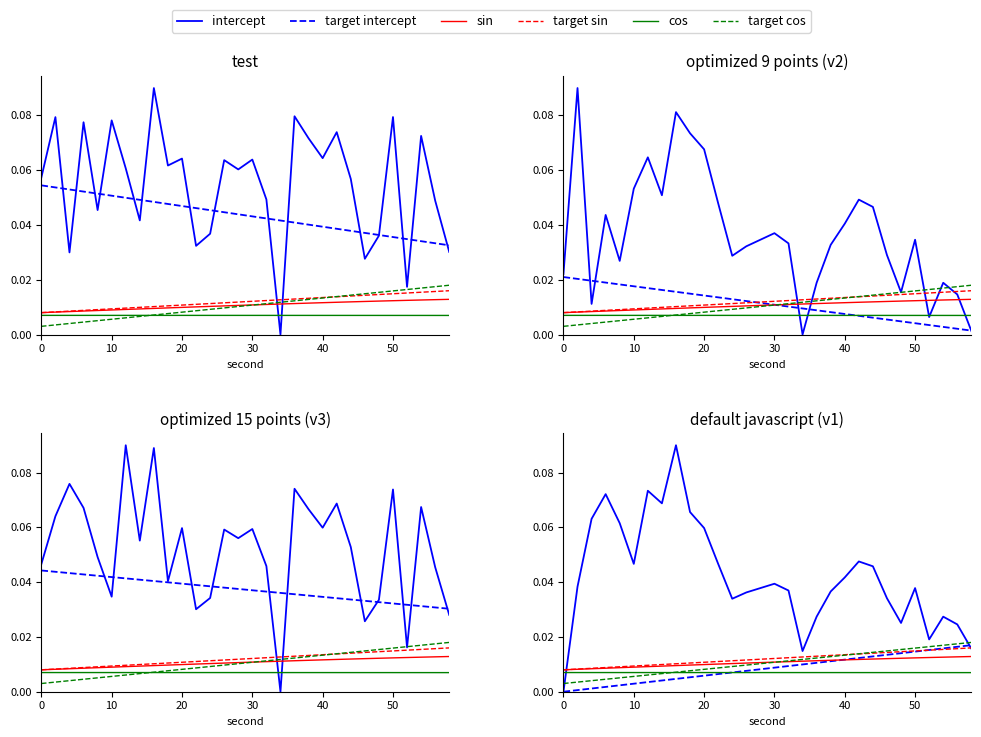

Is it true that target intercept equals 0.0 at 7?

False